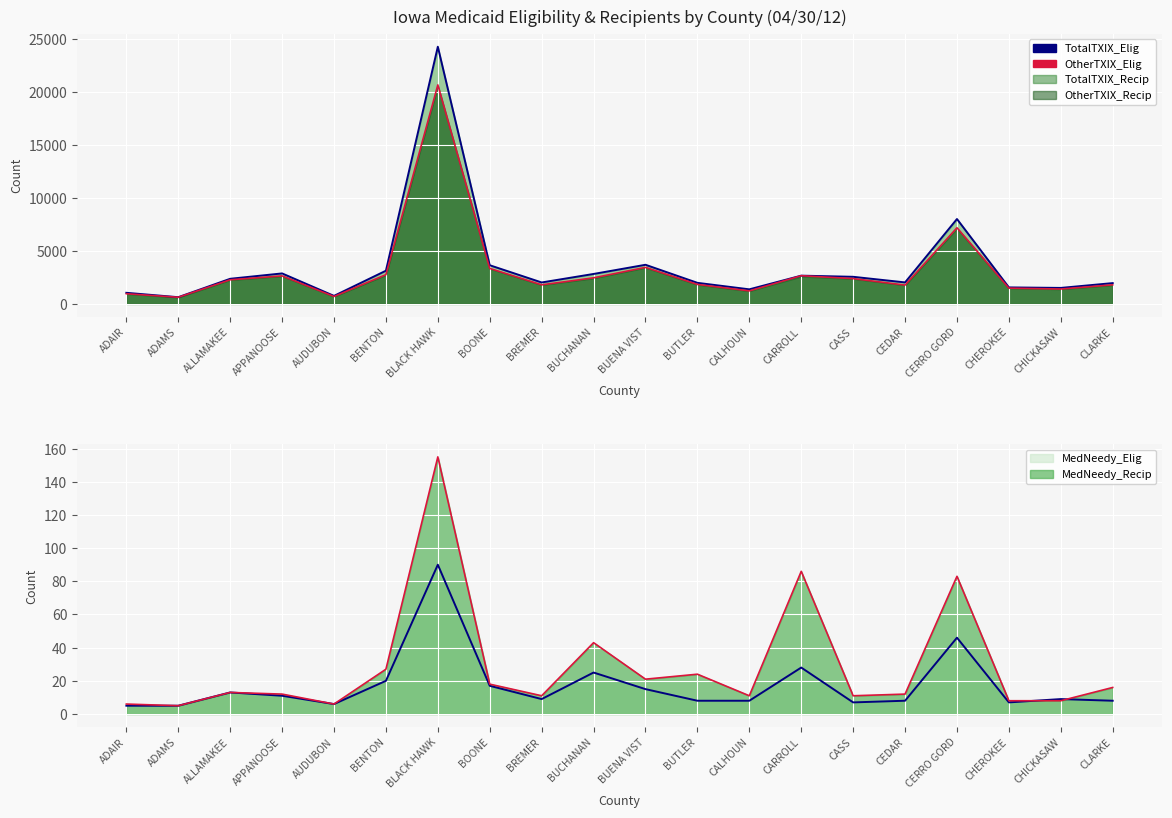

Which series has the widest spread of values?

TotalTXIX_Elig